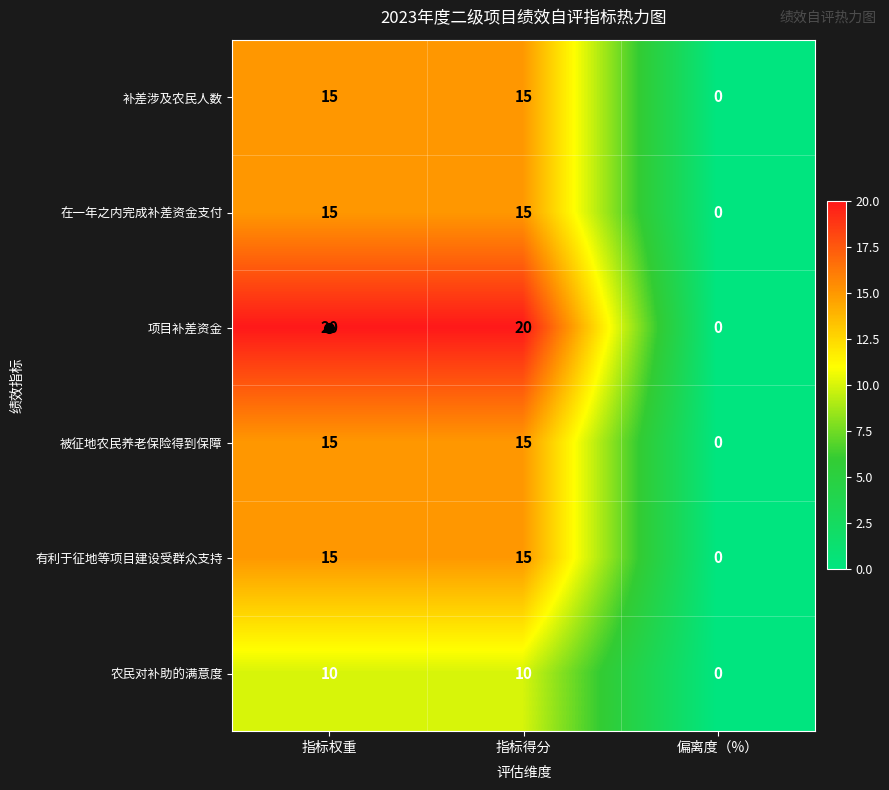

What value does the 在一年之内完成补差资金支付 series have at 指标权重?

15